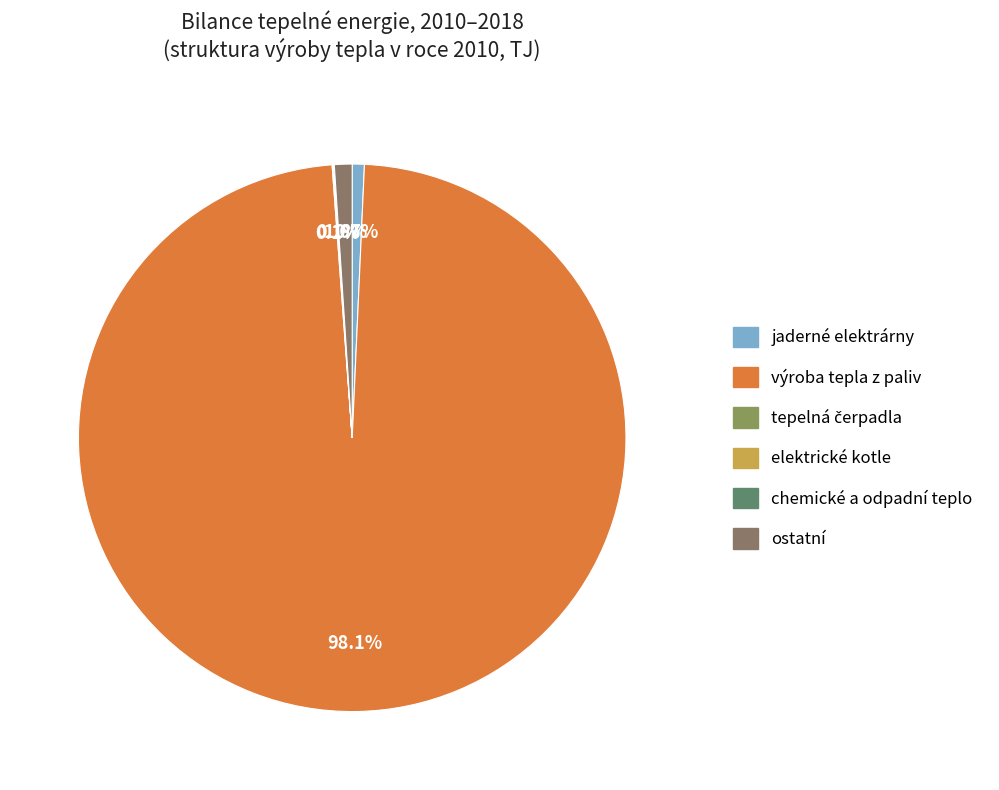

Which category accounts for the majority?

výroba tepla z paliv